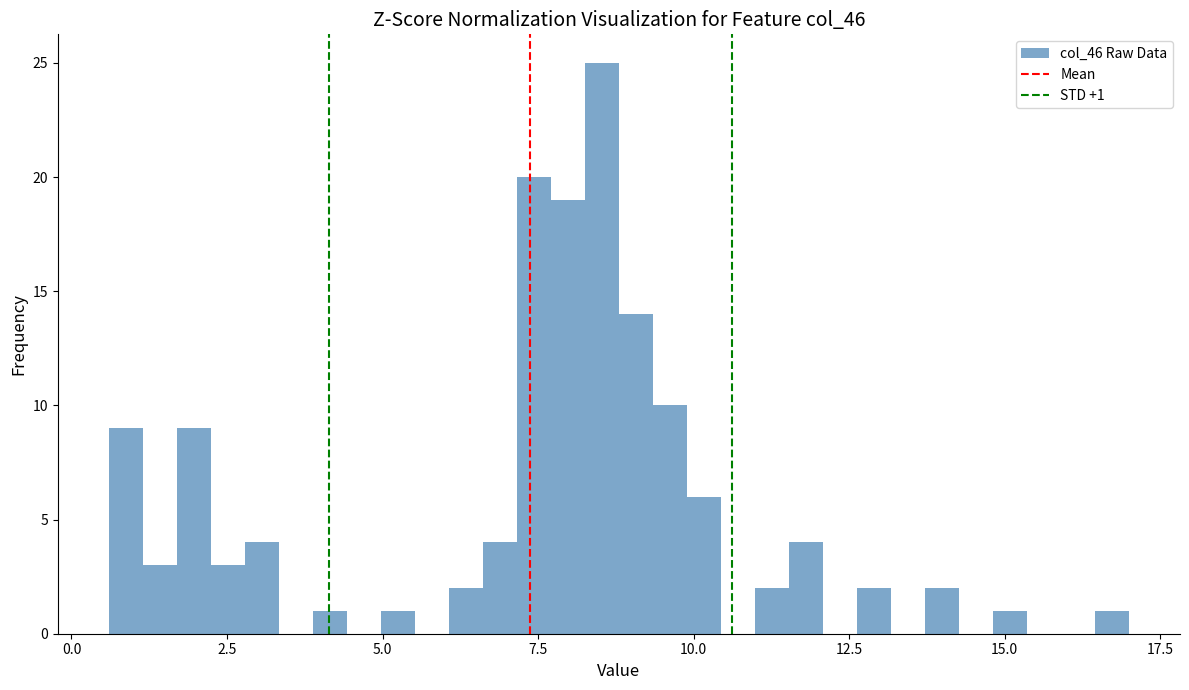

Around what value on the x-axis is the tallest bar? Give the approximate position of its centre, as read against the axis.

8.5